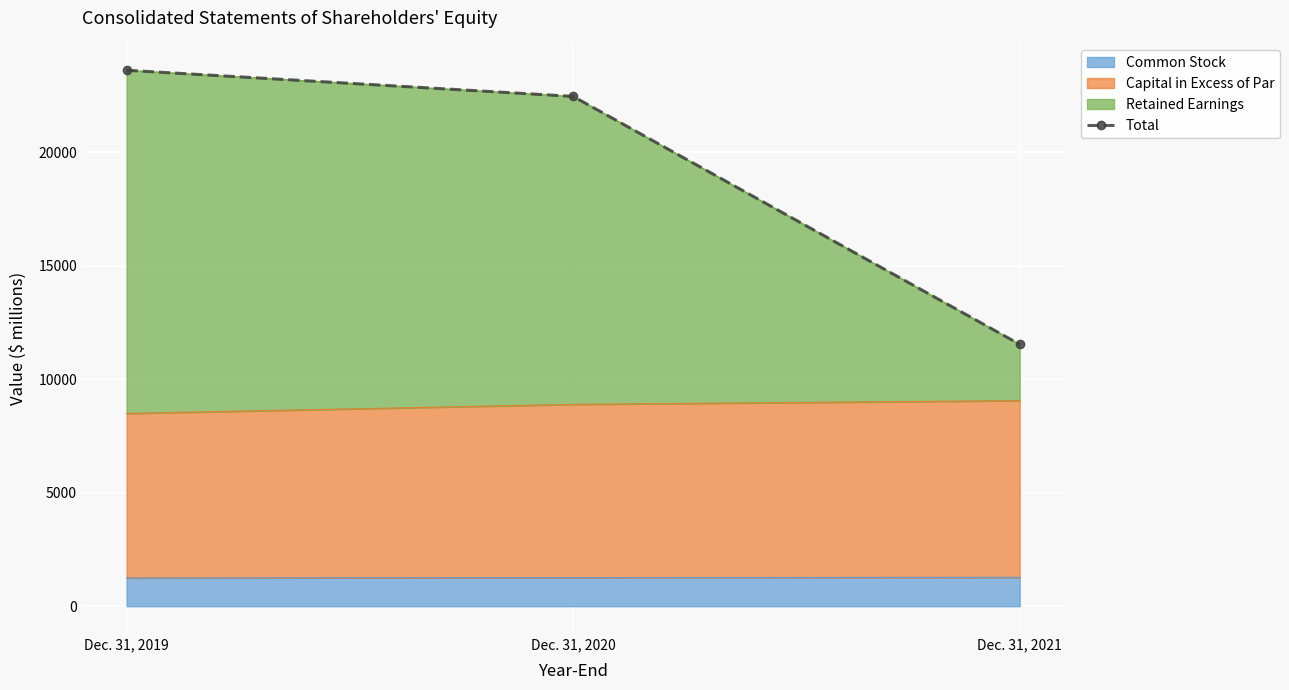

What is the change in value from Dec. 31, 2019 to Dec. 31, 2021?

-12076